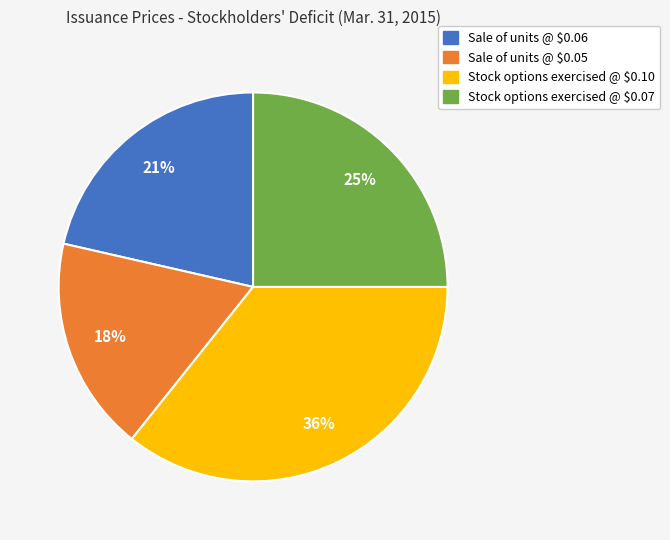

Is there a majority slice in this chart?

No